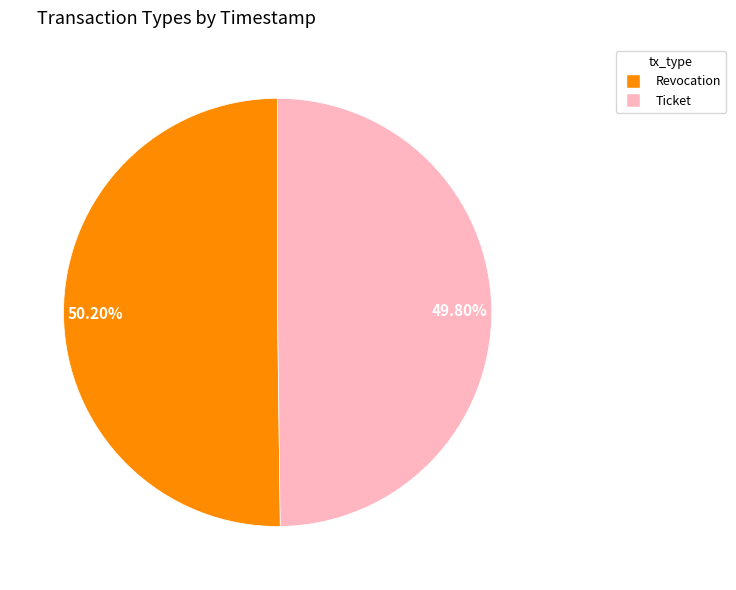

Combined, do Ticket and Revocation account for over 50%?

Yes